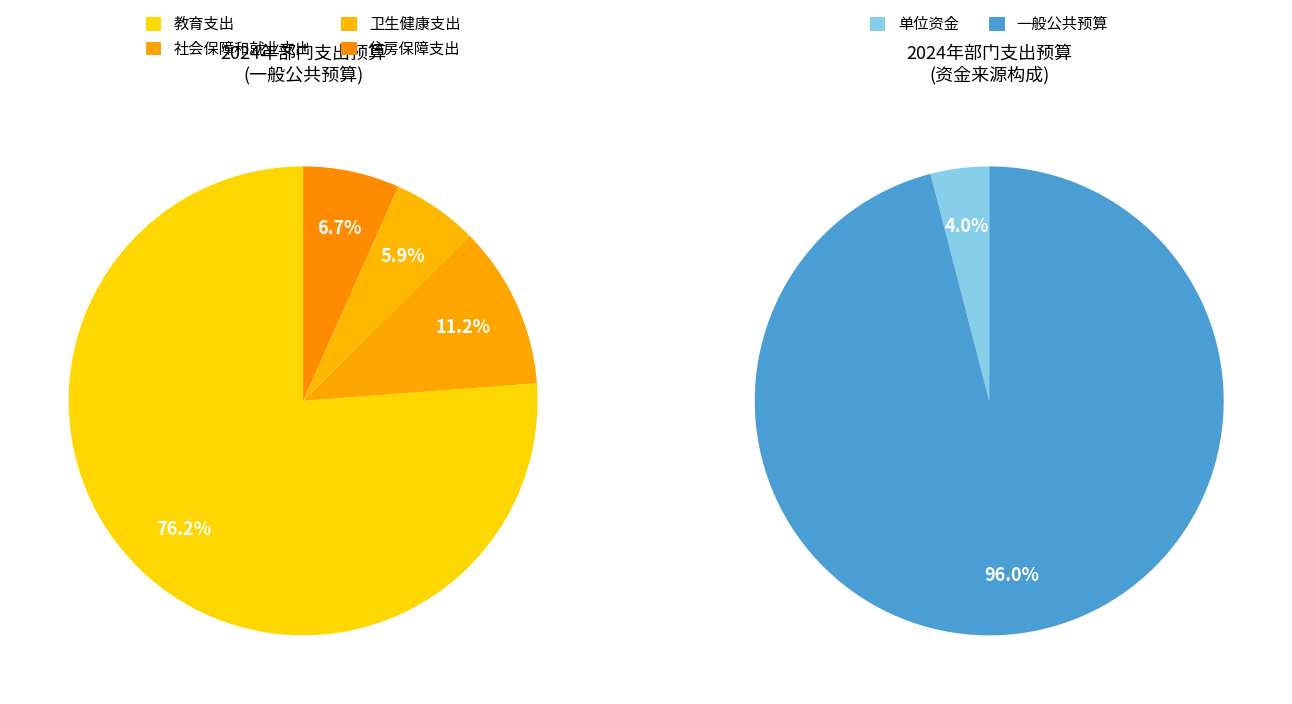

Does any single category account for the majority?

Yes